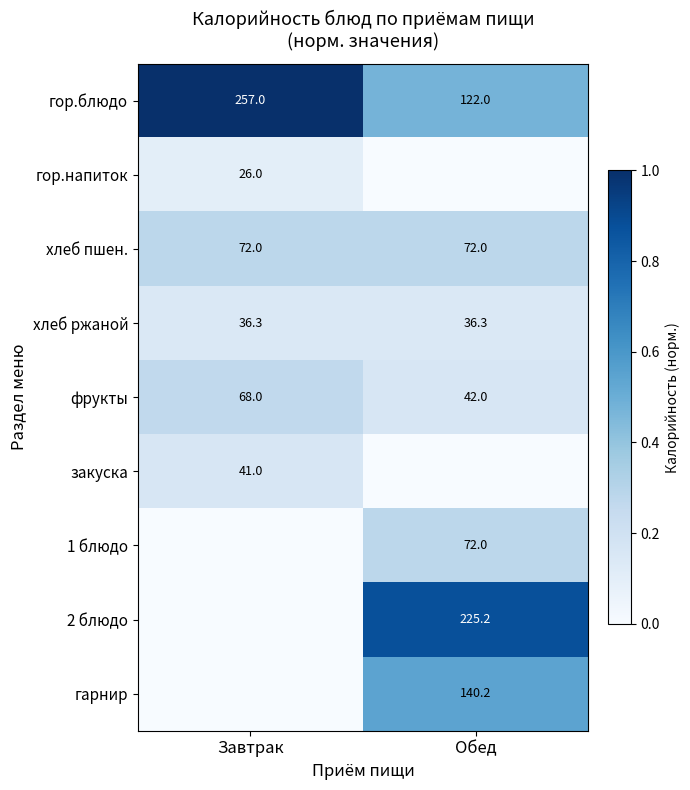

The value of гор.напиток at Завтрак is 26.0. True or false?

True